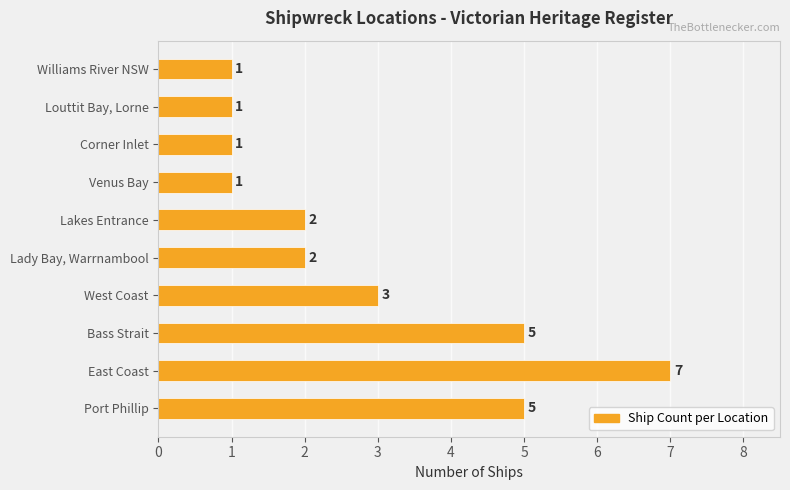

How many categories are shown in the chart?

10